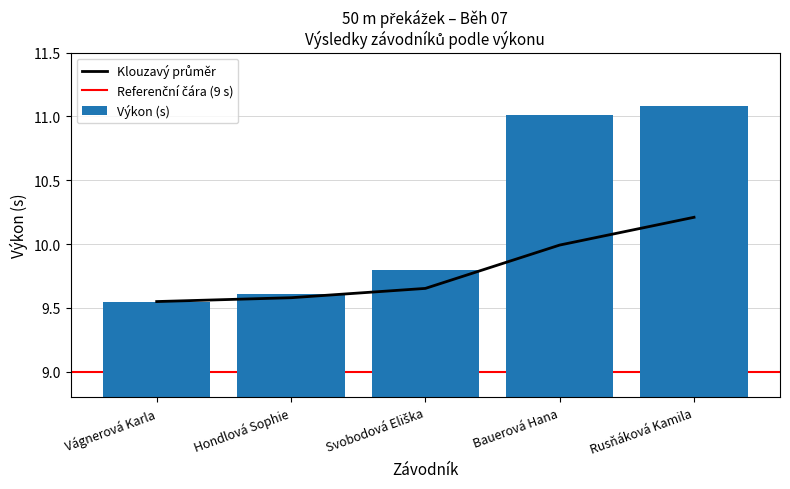

Is it true that the value at Vágnerová Karla is 14.3?

False